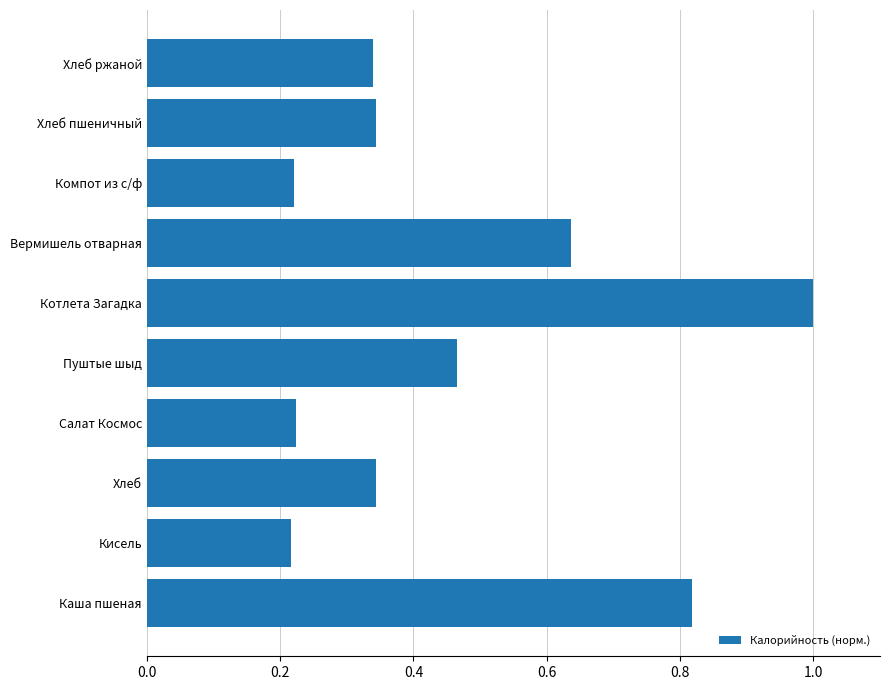

What is the sum of the values at Котлета Загадка and Компот из с/ф?

1.2